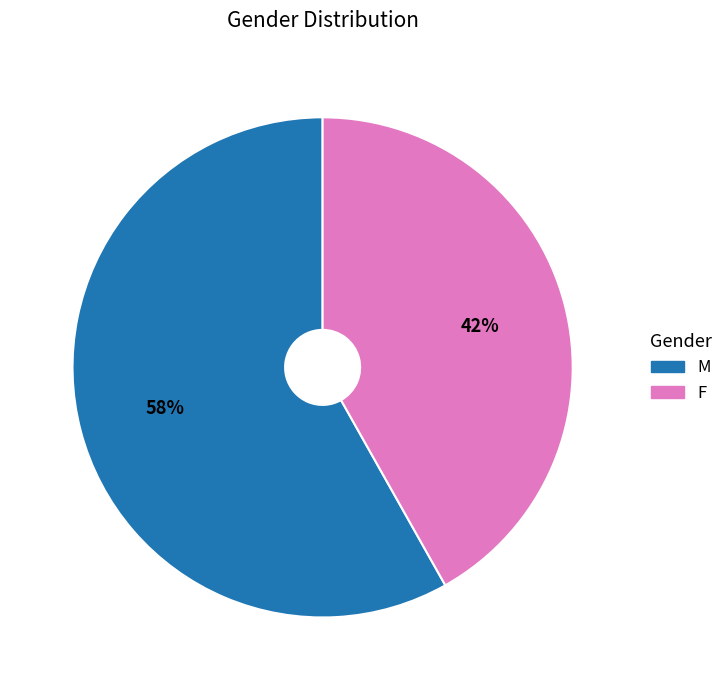

Do F and M together represent more than half of the pie?

Yes